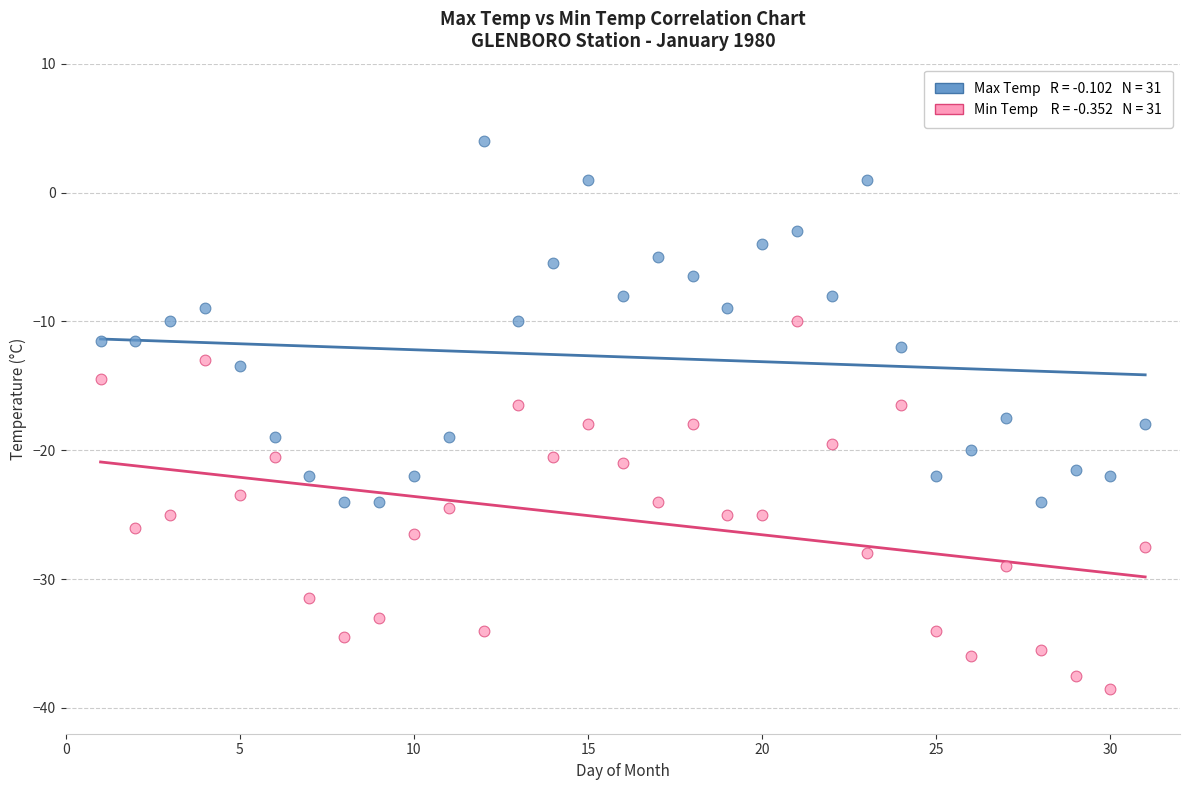

Across all data points, what is the range of Y values (max minus min)?

42.5